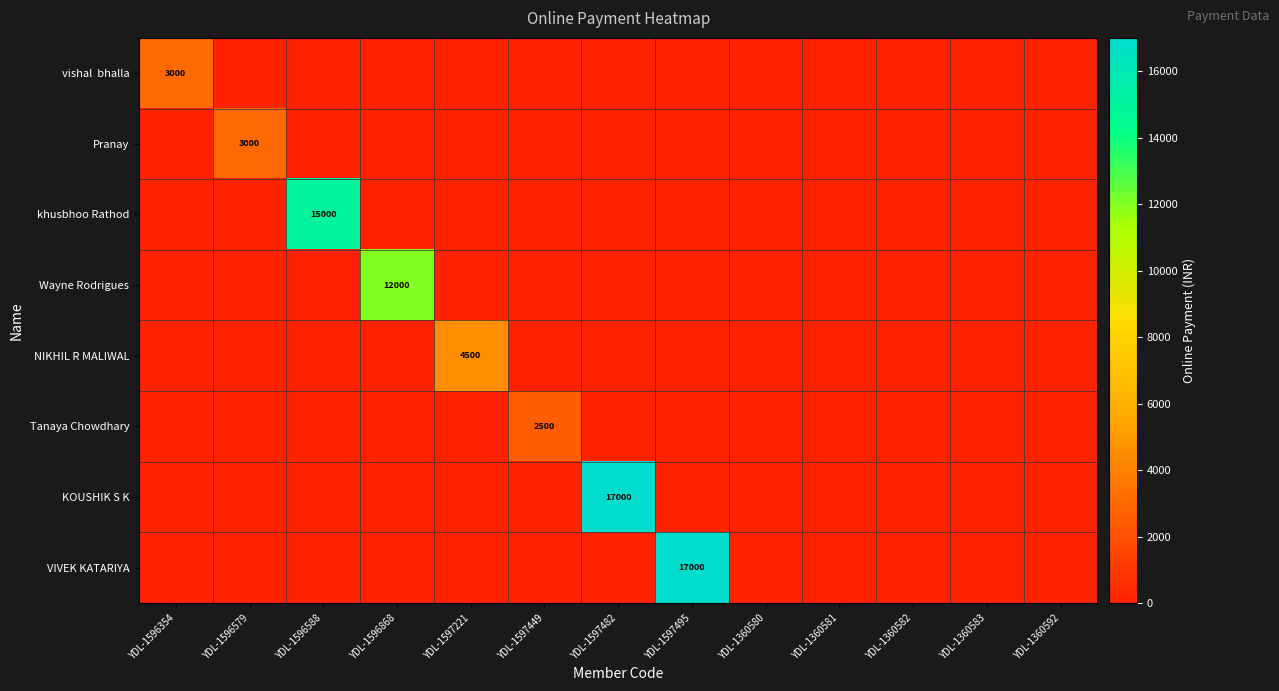

The Pranay series shows -973 at YDL-1360580. True or false?

False